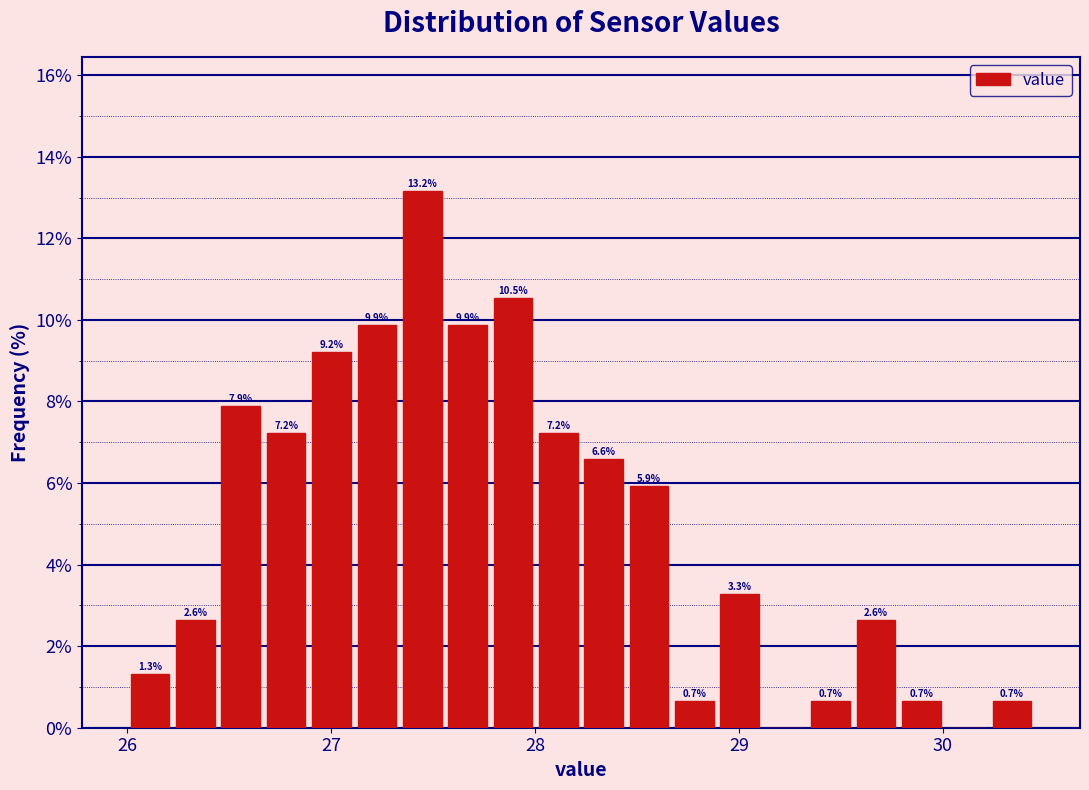

Read against the x-axis, roughly where is the centre of the tallest bar?

27.4